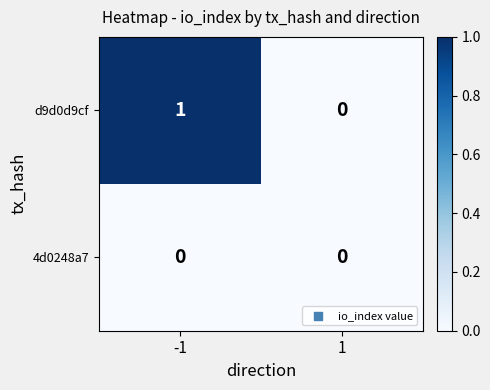

Which series has the largest total across all categories?

d9d0d9cf